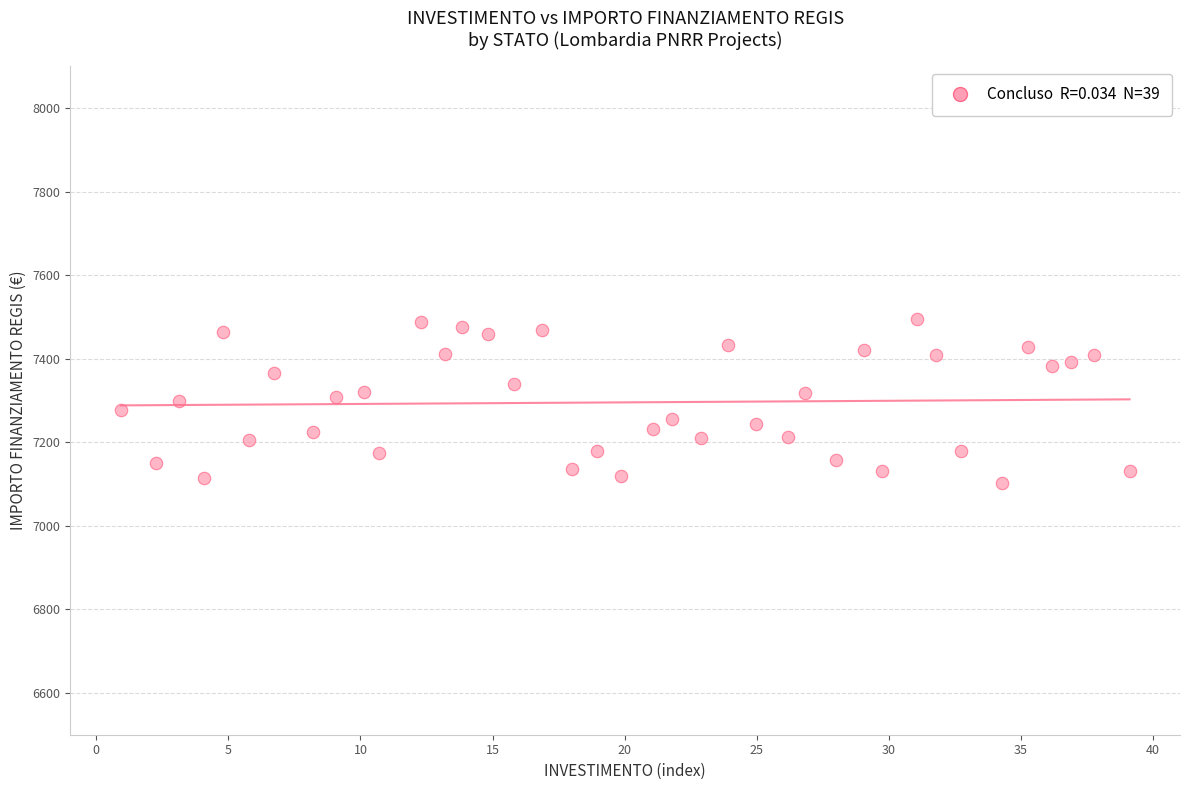

What is the range of Y values (max minus min)?

392.5